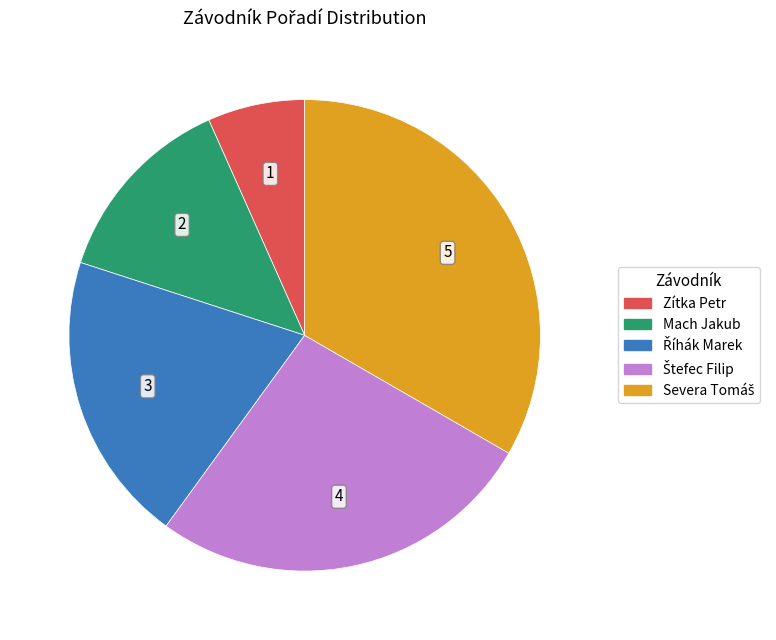

Is there any slice that represents more than half of the pie?

No